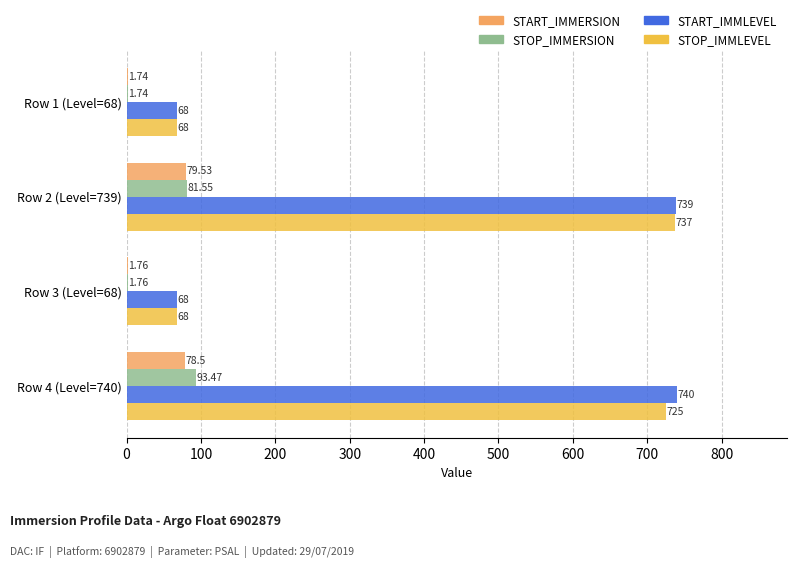

At which category is the sum across all series the highest?

Row 2 (Level=739)